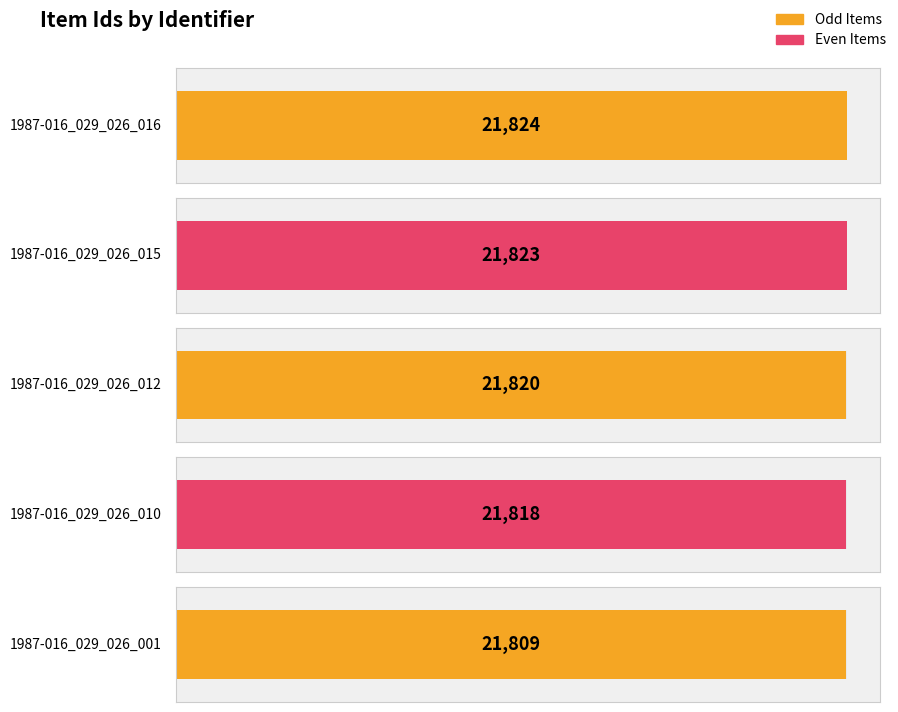

Are the bars horizontal?

Yes